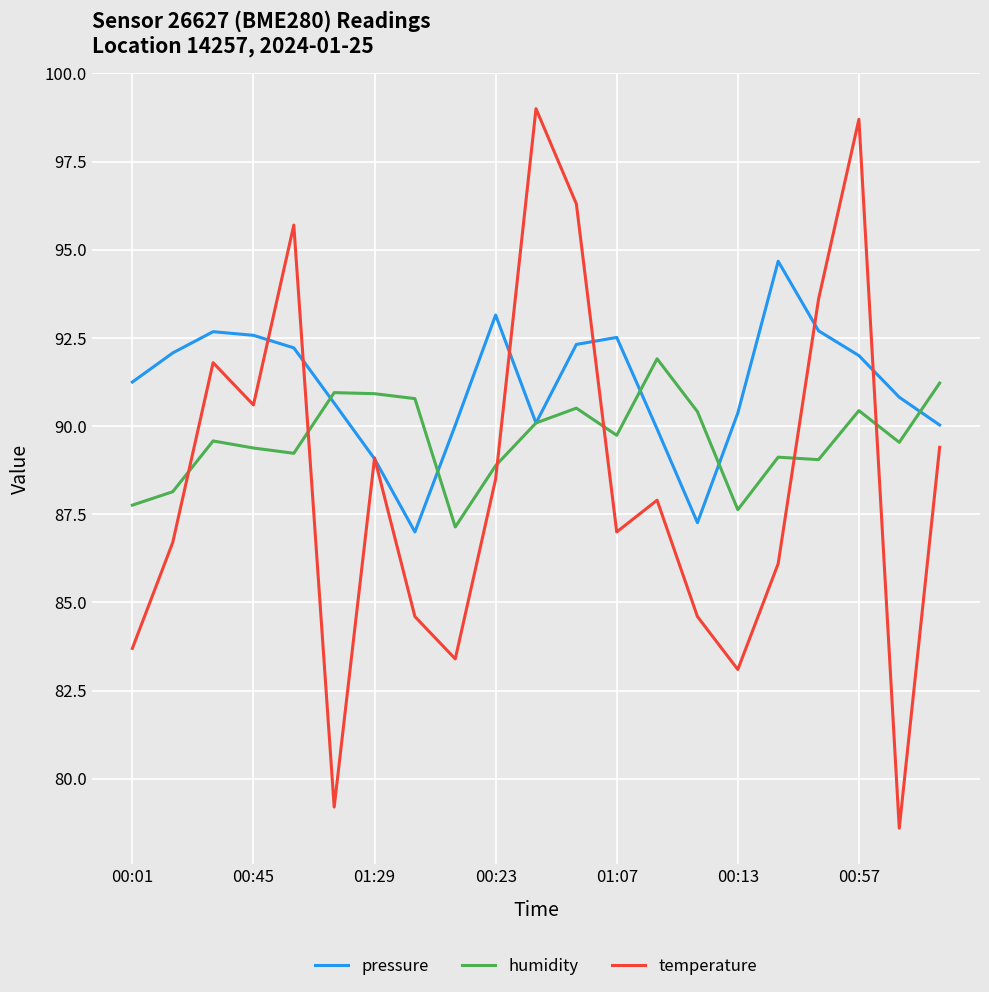

Rank the series by their average value, from lowest to highest.

temperature, humidity, pressure